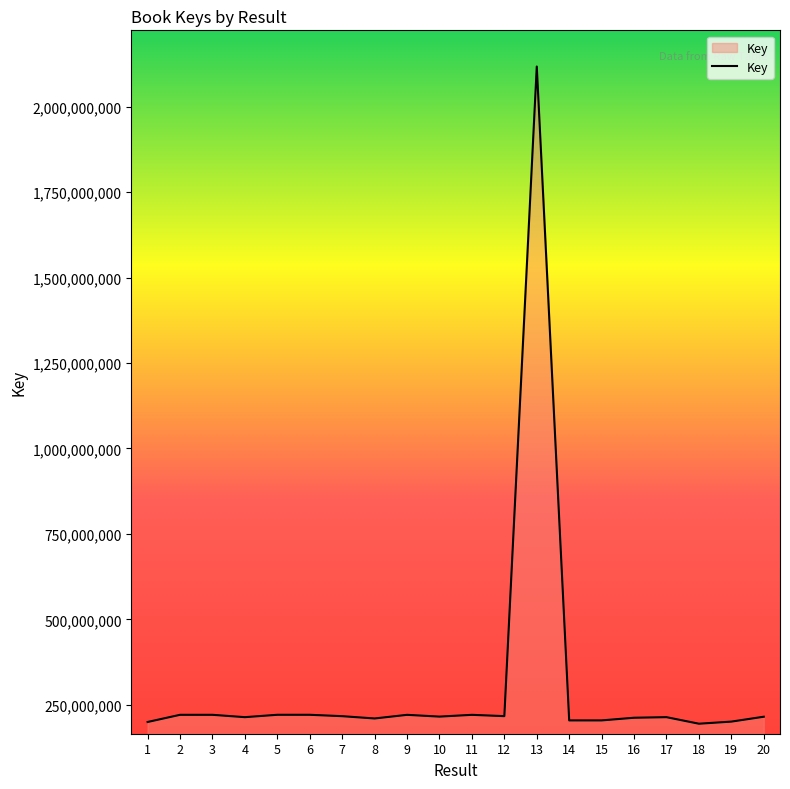

What is the difference between the second highest and minimum values?

26126658